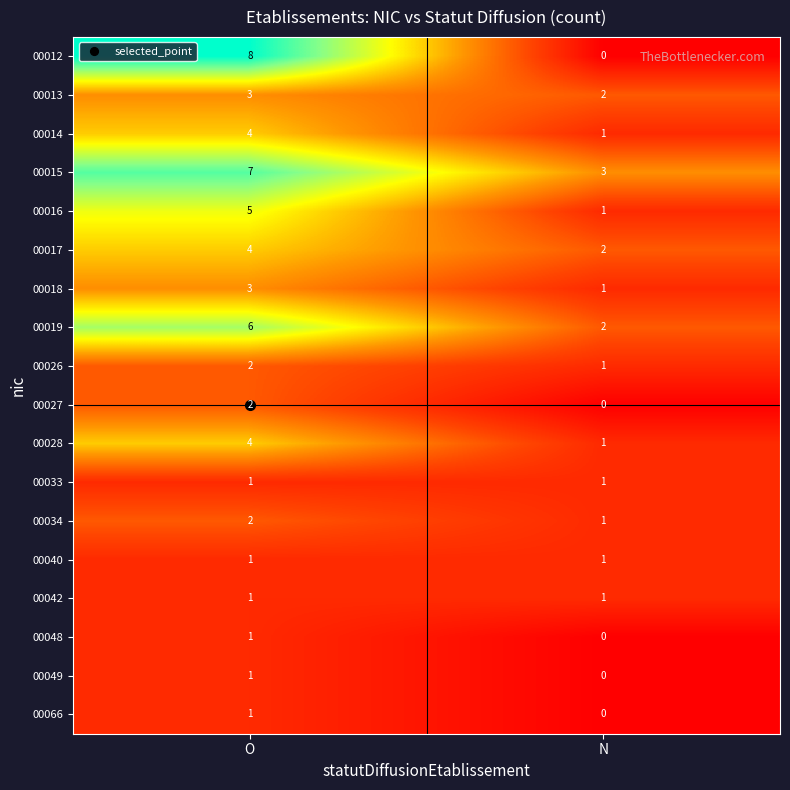

Which series has the largest total across all categories?

00015